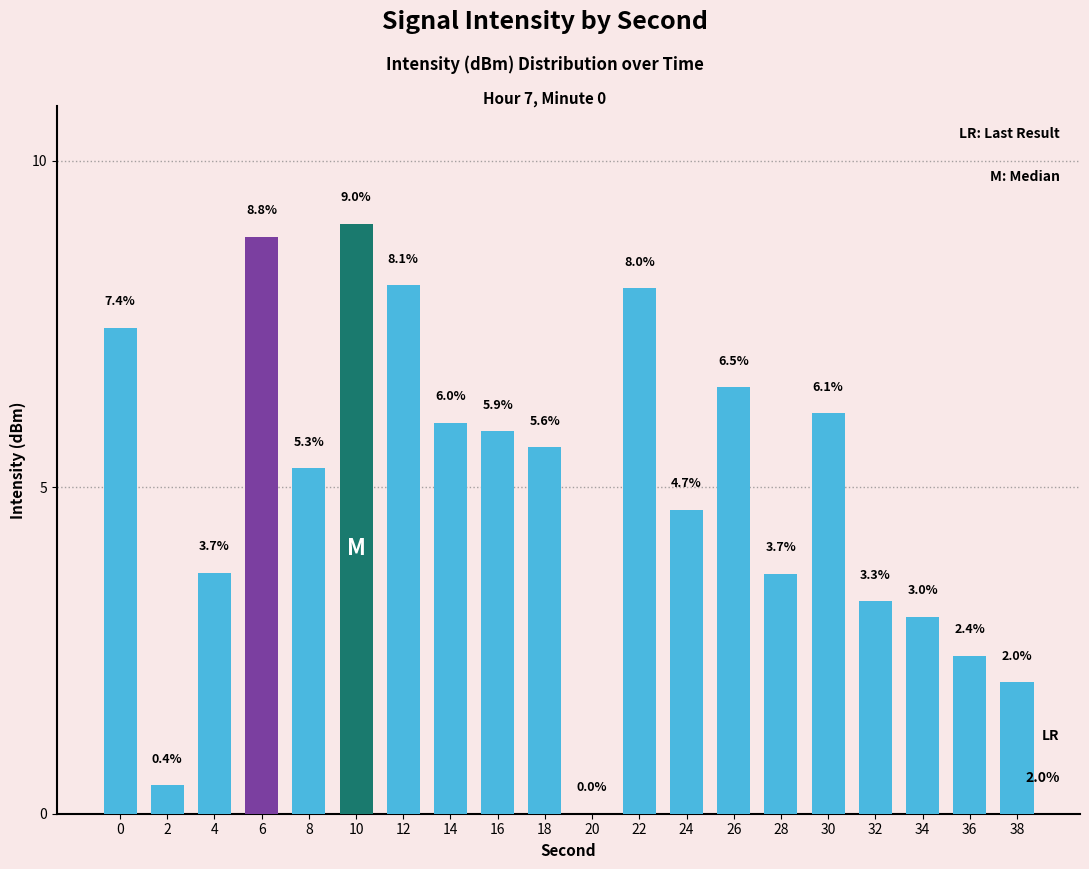

The chart shows a value of 11.1 at 12. True or false?

False